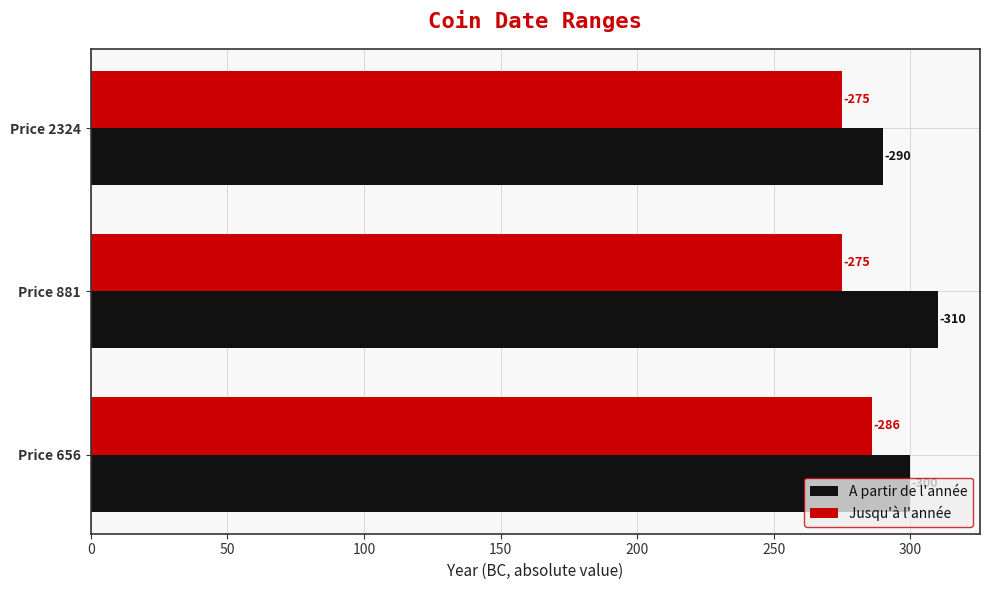

What are all the series names shown in the legend?

A partir de l'année, Jusqu'à l'année